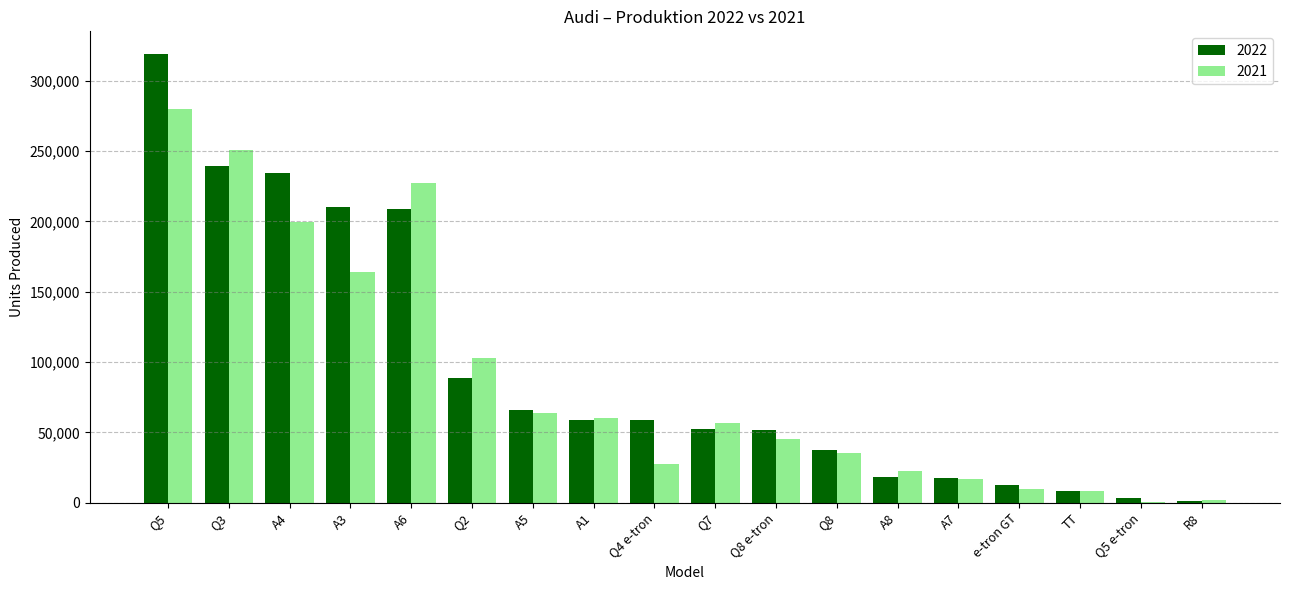

What is the total value across all series at A4?

434023